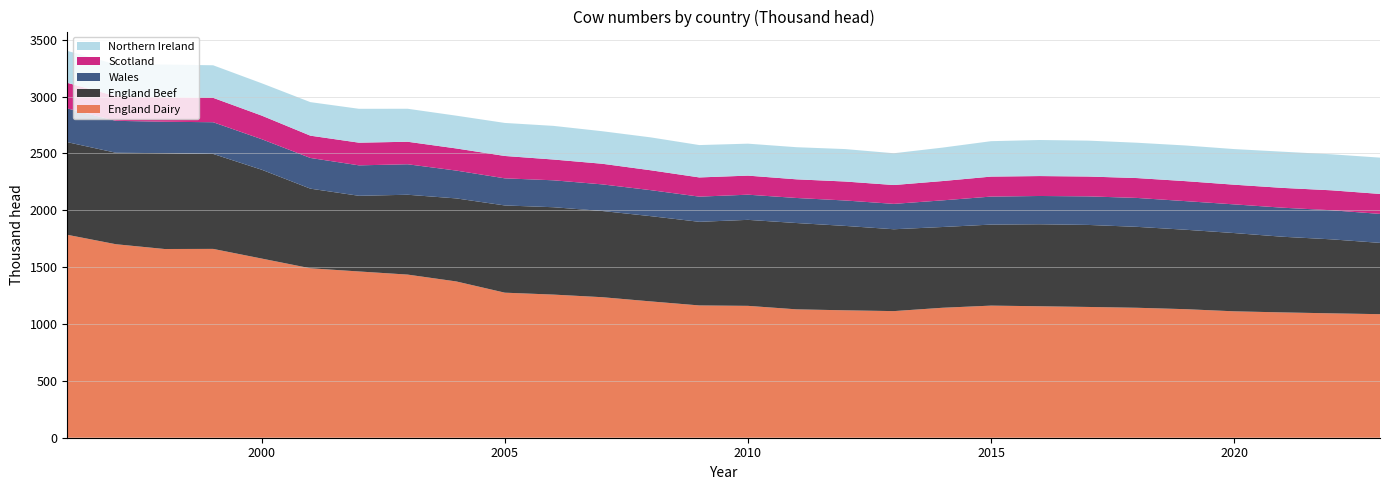

Reading right to left, extract all data points from this chart.

England Dairy: 1086.5	1093.8	1102.1	1111.7	1130.5	1142.9	1150.0	1156.1	1161.8	1142.8	1113.5	1120.5	1129.0	1159.7	1163.4	1198.8	1235.9	1258.7	1275.6	1374.5	1434.7	1462.1	1490.2	1575.5	1660.6	1659.6	1701.7	1784.7
England Beef: 627.1	650.8	665.3	688.3	698.6	711.7	721.4	721.2	712.6	710.3	719.9	742.3	759.1	756.3	735.4	749.8	758.2	768.3	767.1	730.2	702.1	665.5	700.2	781.3	835.2	842.8	804.4	814.6
Wales: 254.7	255.9	255.4	252.2	251.6	254.3	251.2	248.7	246.3	234.3	223.2	223.6	220.3	221.3	221.4	228.6	234.1	236.8	238.4	244.8	268.1	267.7	270.0	268.6	278.8	276.3	280.8	296.7
Scotland: 175.6	175.3	174.2	173.0	175.8	174.7	174.4	175.2	175.7	169.7	165.7	166.8	164.0	167.6	168.8	174.9	181.3	182.7	196.7	194.5	198.0	199.4	196.0	207.3	214.5	215.6	217.0	225.0
Northern Ireland: 319.3	316.8	318.4	313.3	313.5	310.7	315.8	317.1	311.5	294.2	279.5	285.4	282.5	281.0	284.7	289.2	286.1	296.0	290.5	288.3	290.1	297.9	295.0	284.4	286.4	287.7	279.2	280.8